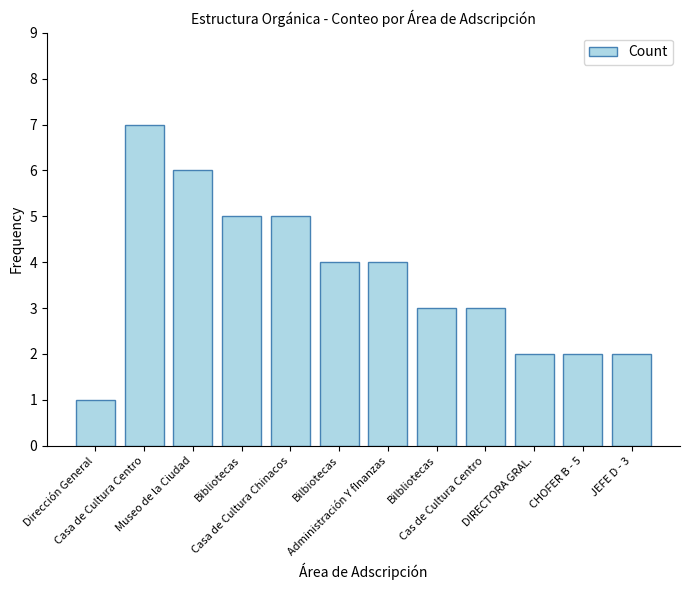

What is the sum of the values at Cas de Cultura Centro and JEFE D - 3?

5